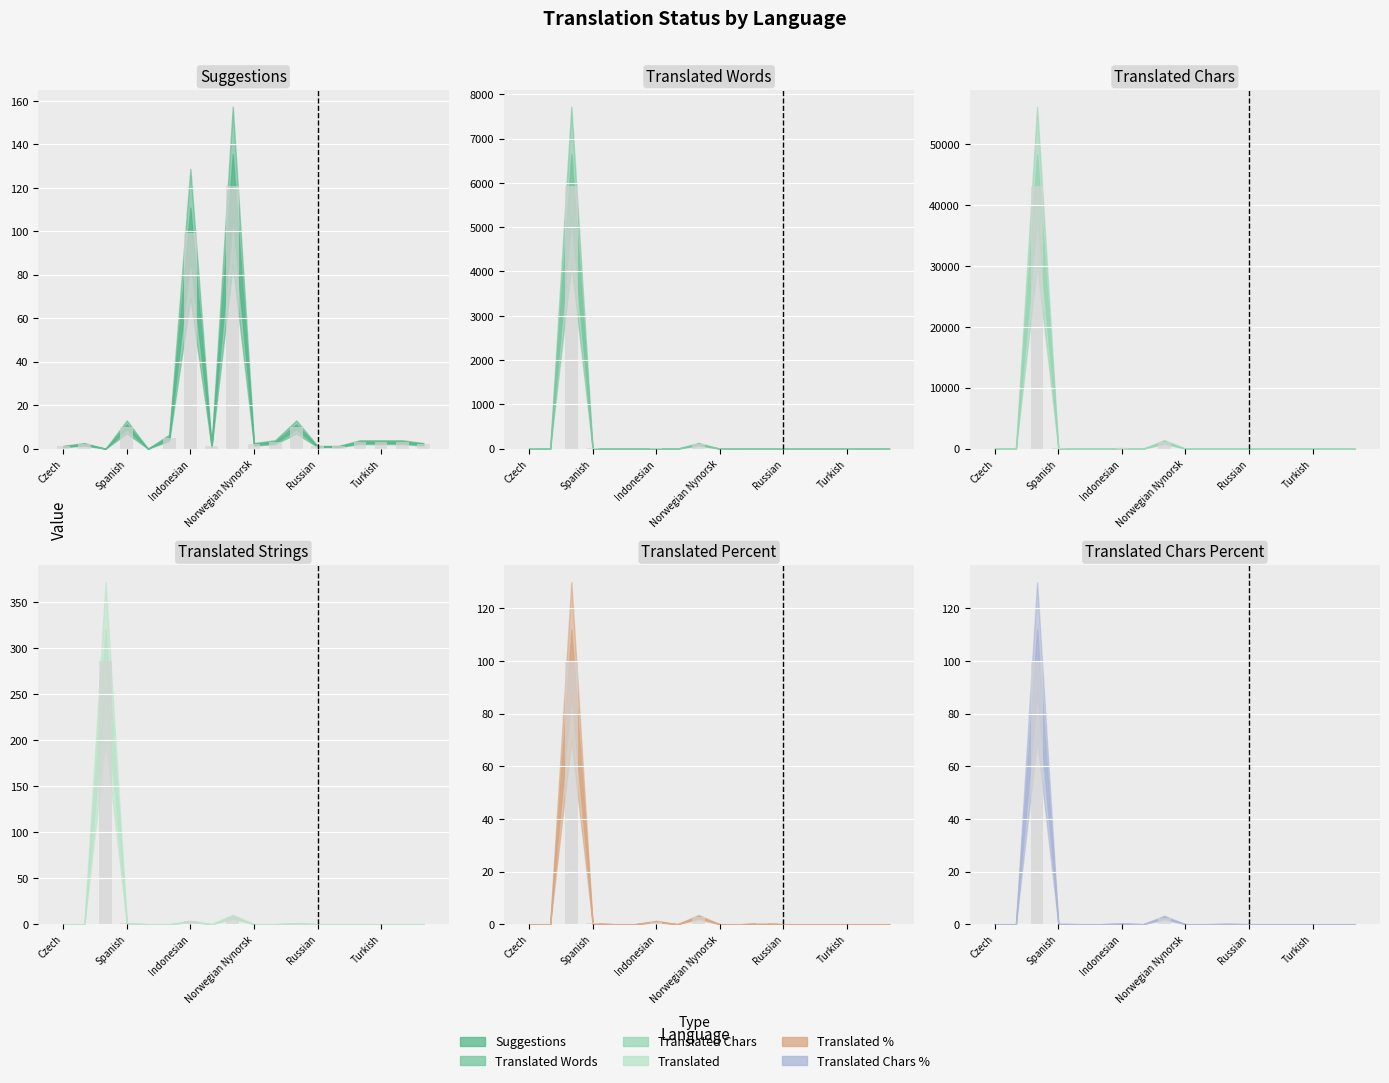

Count the number of data series in this chart.

6